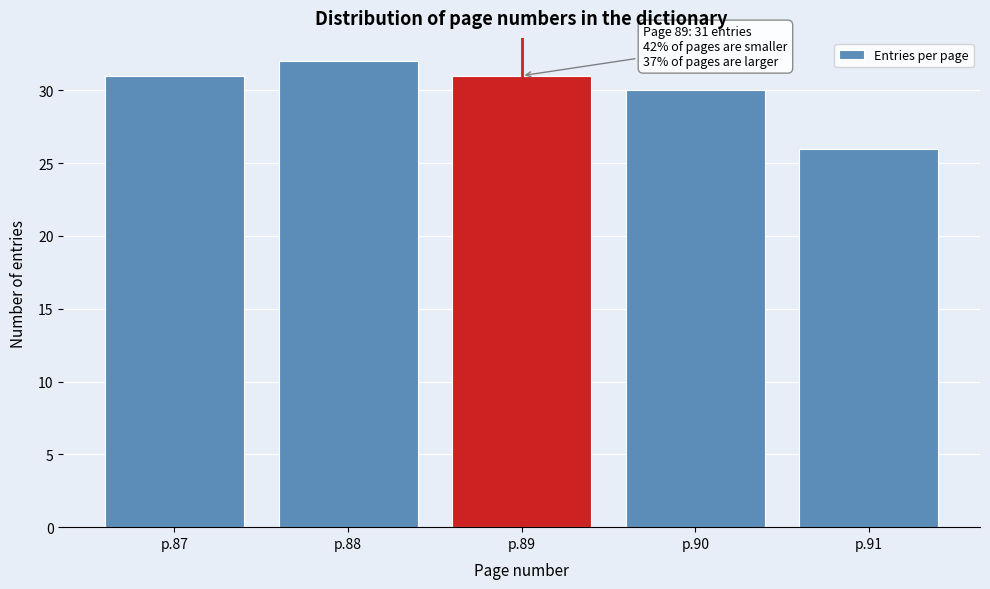

Reading left to right, what are all the values shown in this chart?

31	32	31	30	26